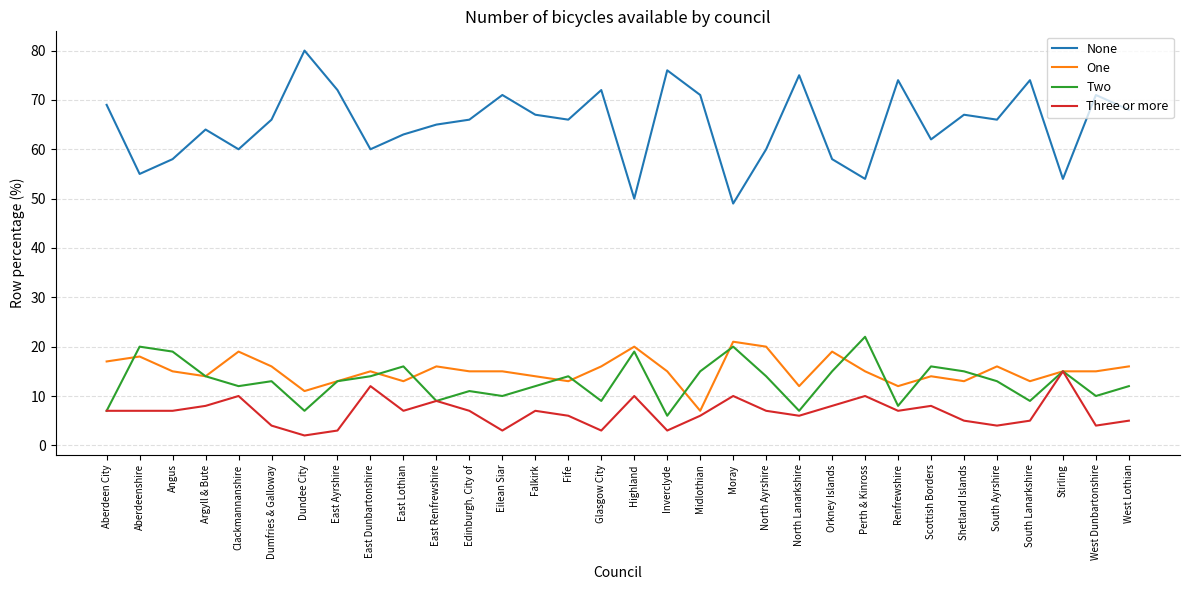

True or false: Two has a value of 20 at Aberdeenshire.

True